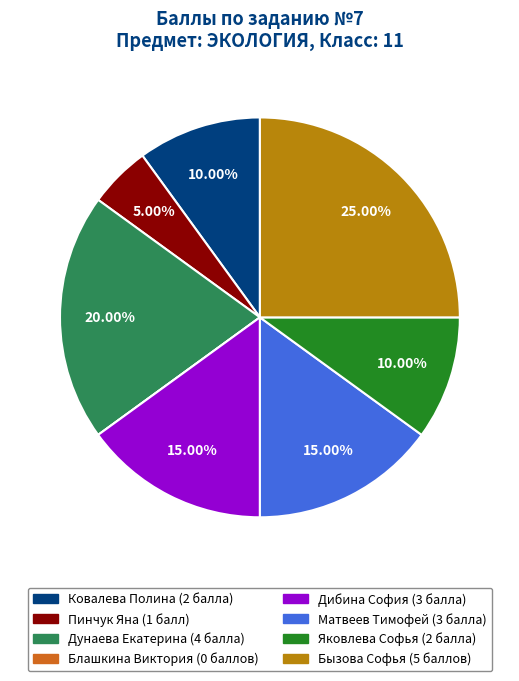

What percentage do Дунаева Екатерина and Яковлева Софья together represent?

30.0%